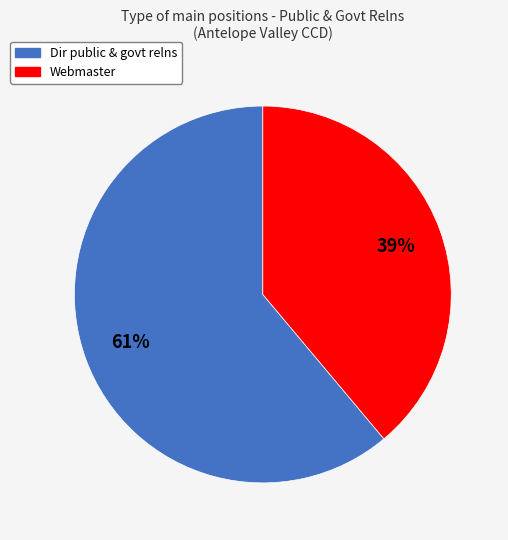

Rank the categories by value from lowest to highest.

Webmaster, Dir public & govt relns